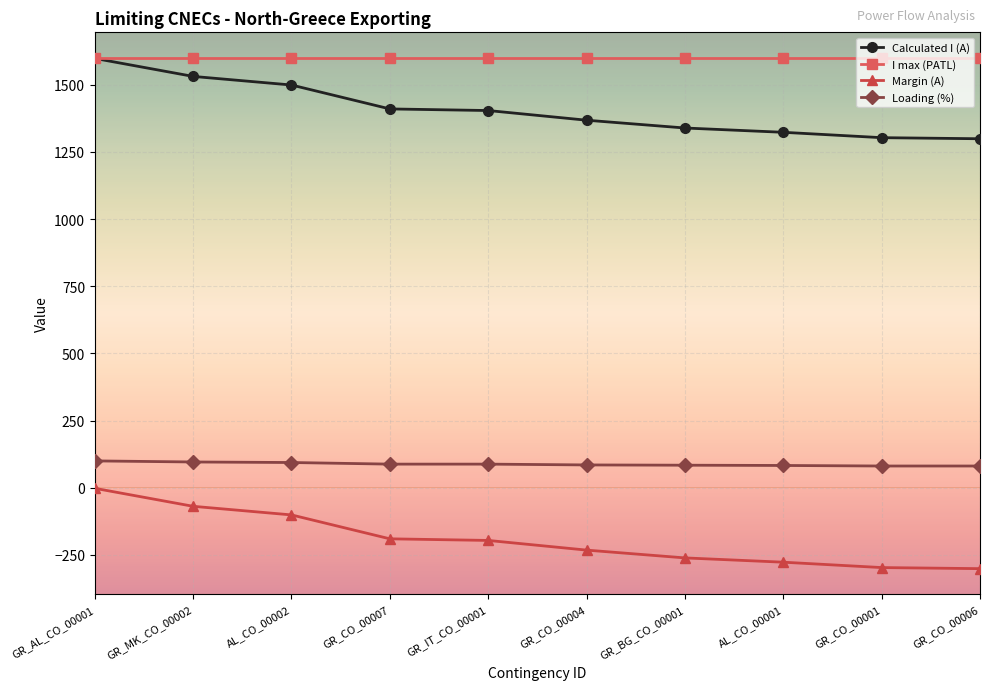

What is the maximum value shown in the chart?

1600